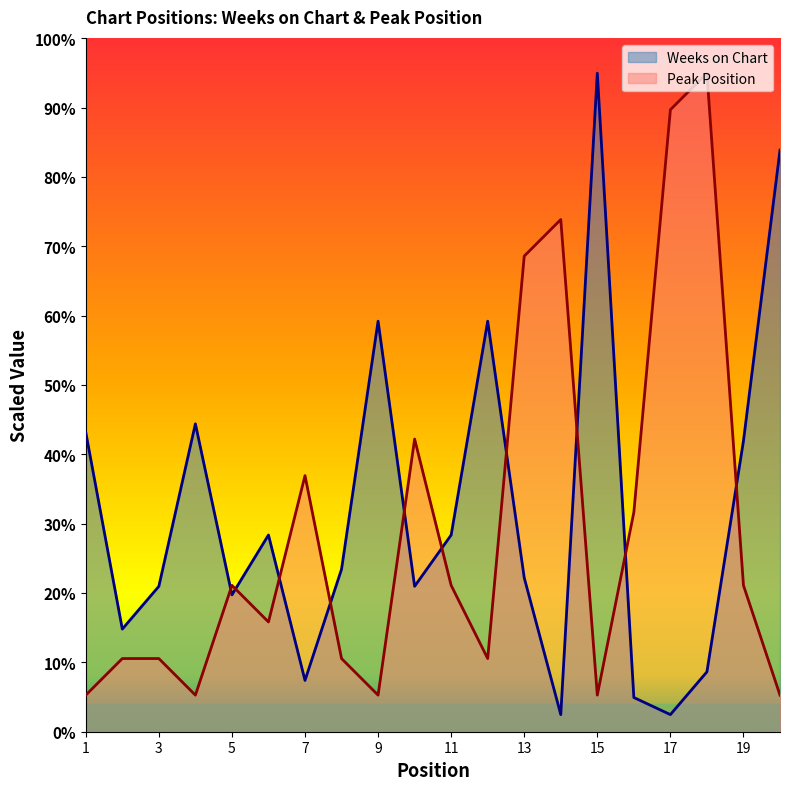

What is the difference between the highest and lowest values at 5?

1.4